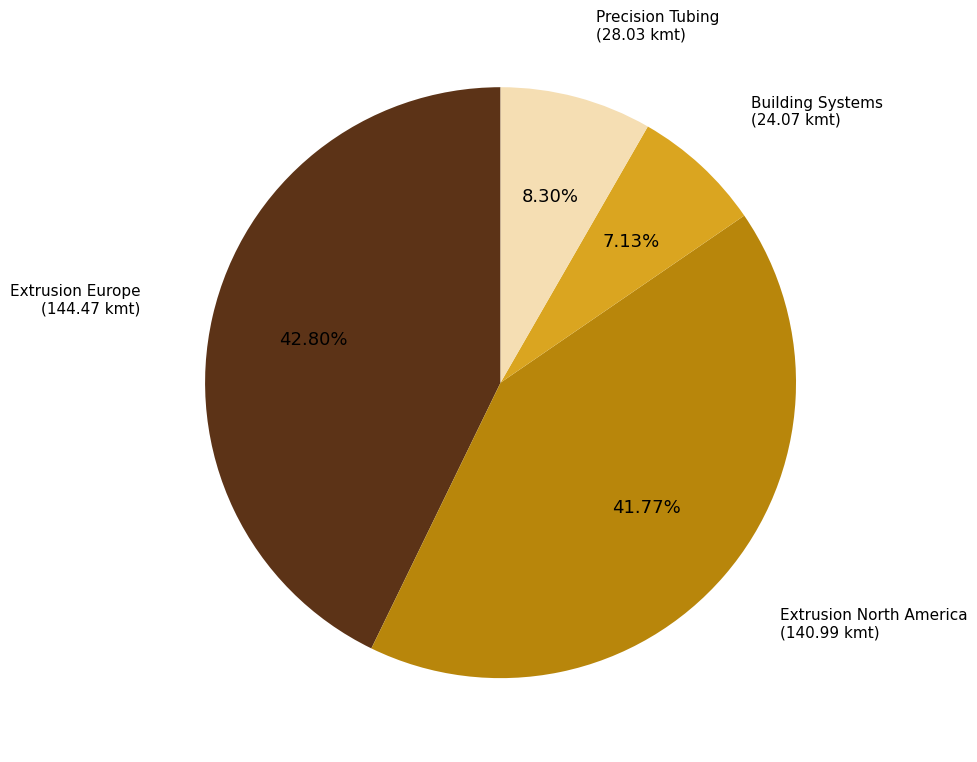

Does any single category account for the majority?

No